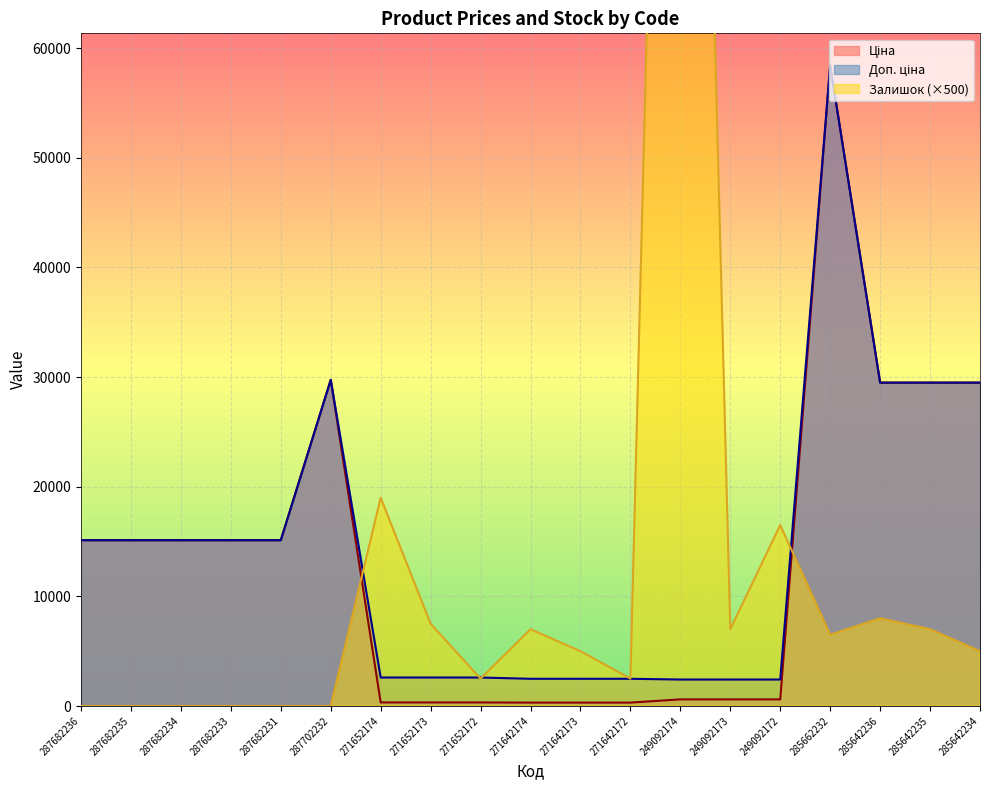

Is it true that Ціна equals 487.3 at 271652173?

False